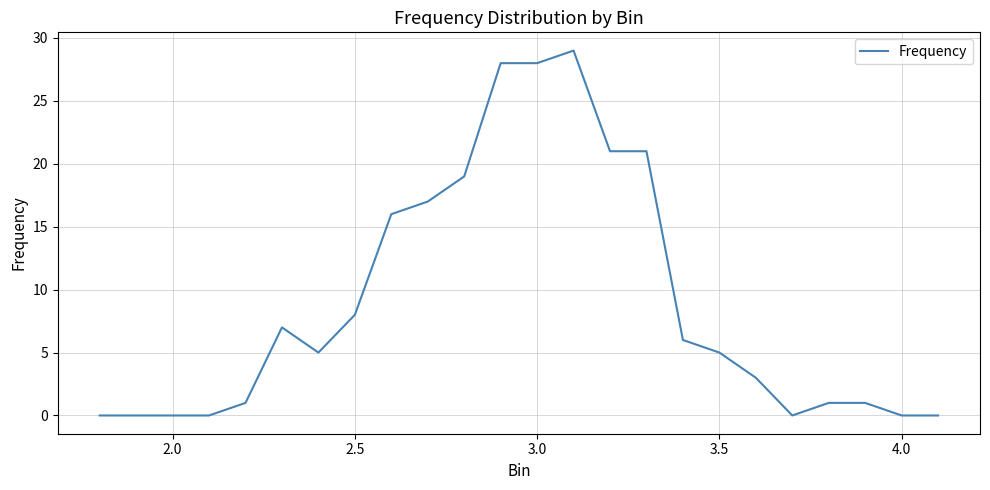

What is the difference between the second highest and minimum values?

28